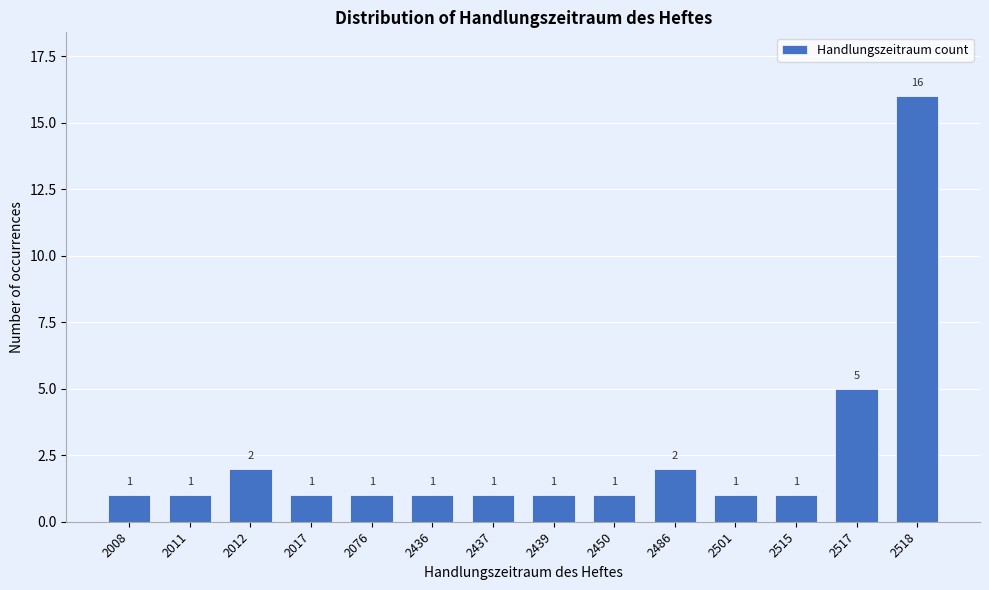

Reading left to right, list all the values displayed in this chart.

1	1	2	1	1	1	1	1	1	2	1	1	5	16